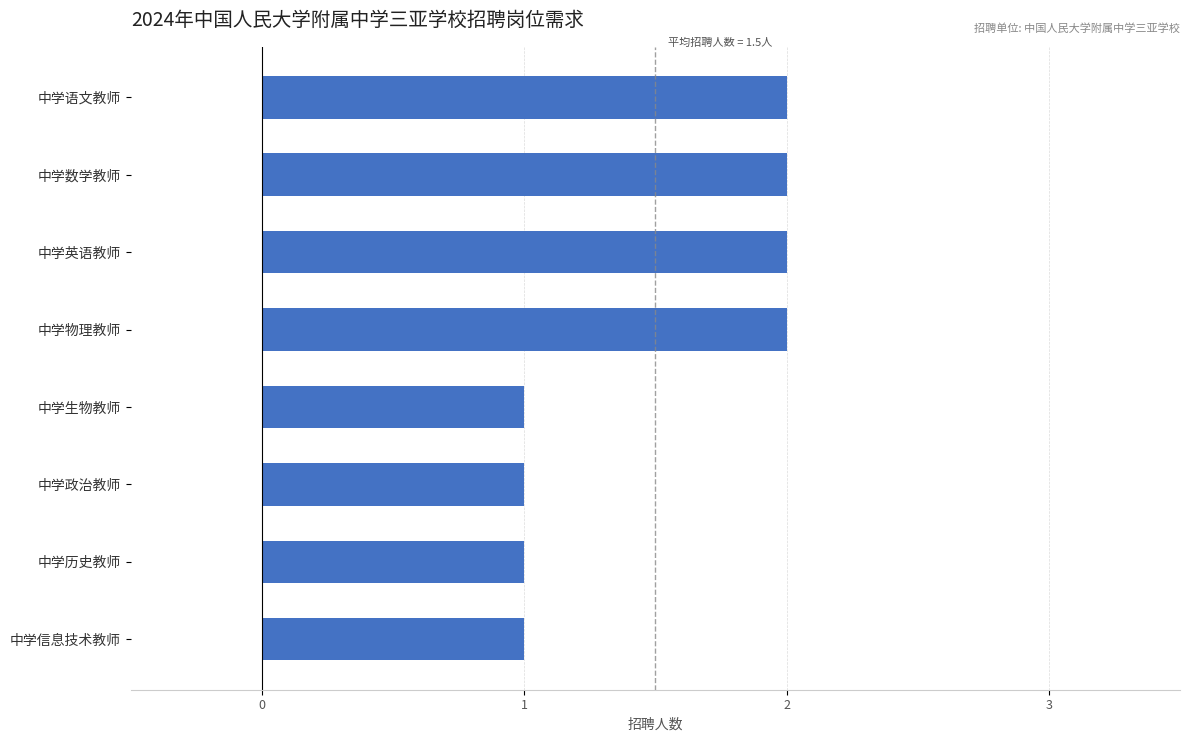

What is the value of the 7th bar from the top?

1